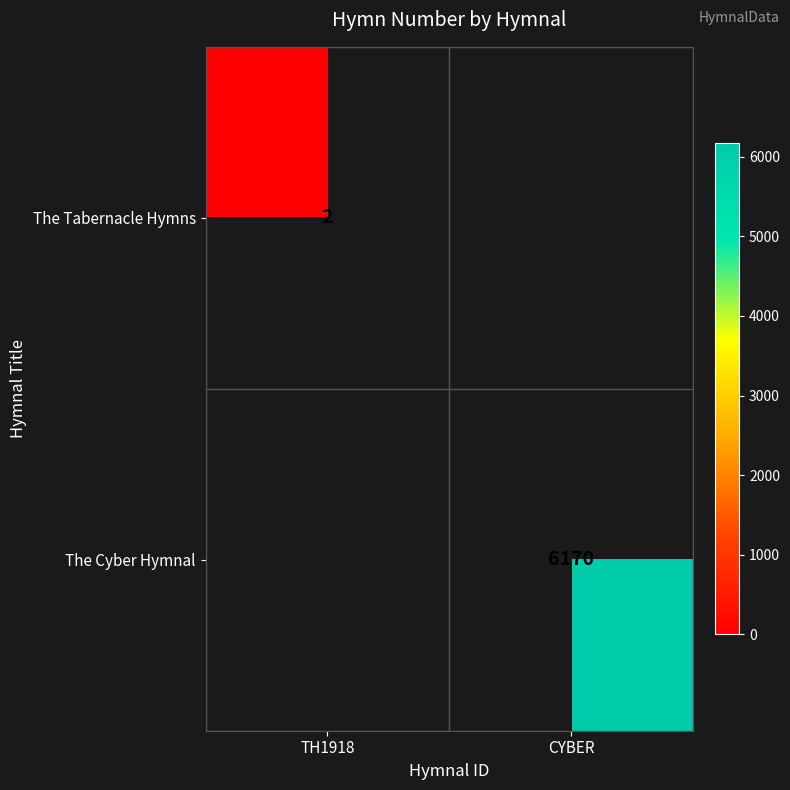

At how many categories does at least one series exceed 2492?

1